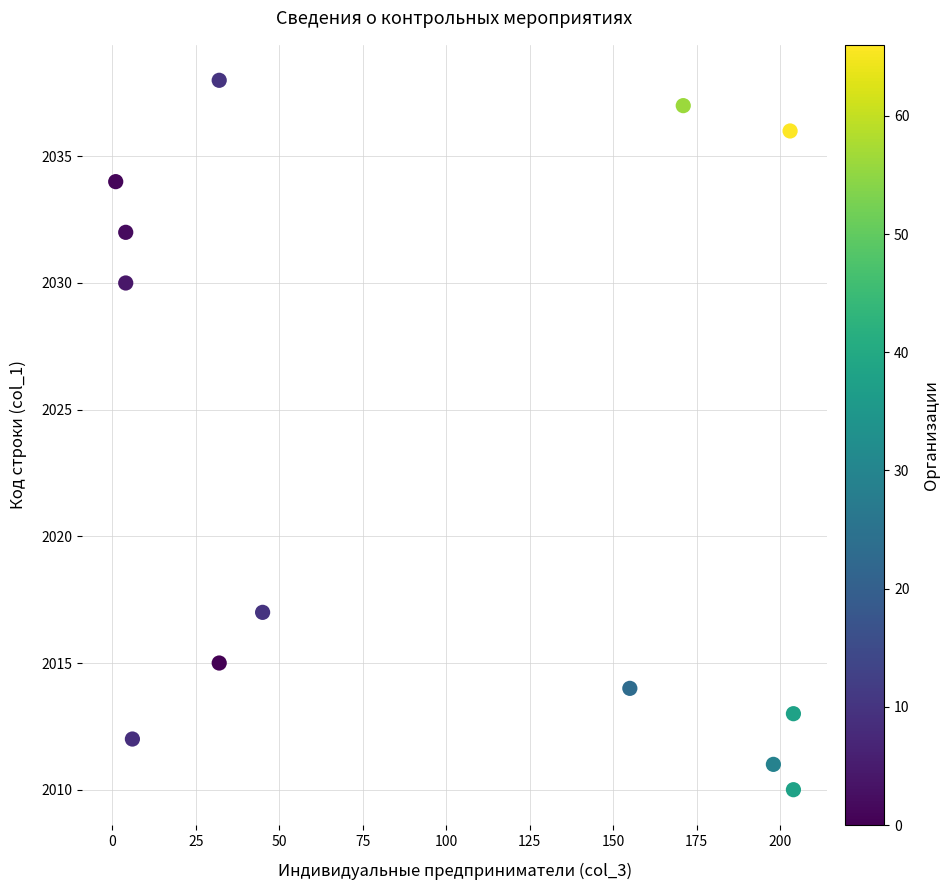

What Y value in the scatter plot is closest to 2024?

2030